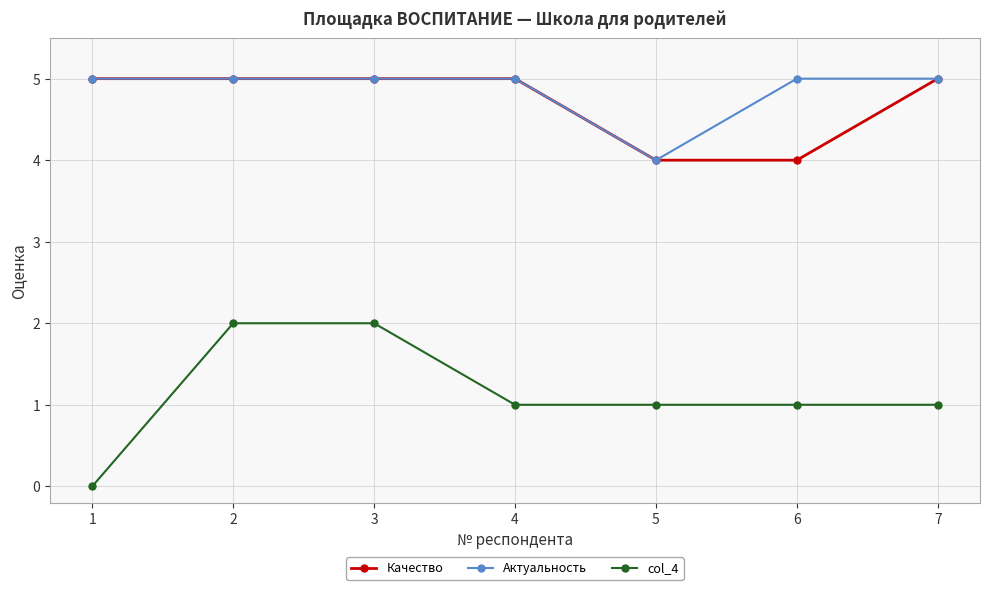

What is the total value across all series at 5?

9